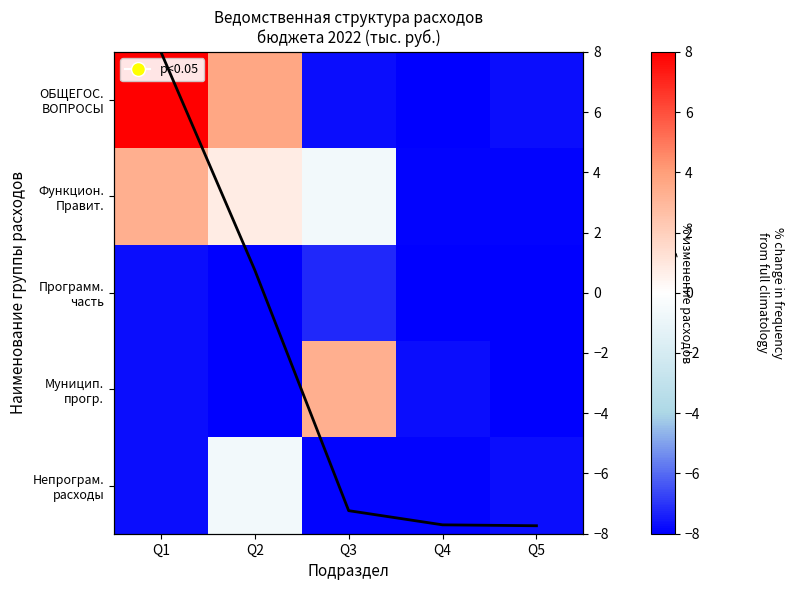

Between Q1 and Q4, which is larger?

Q1